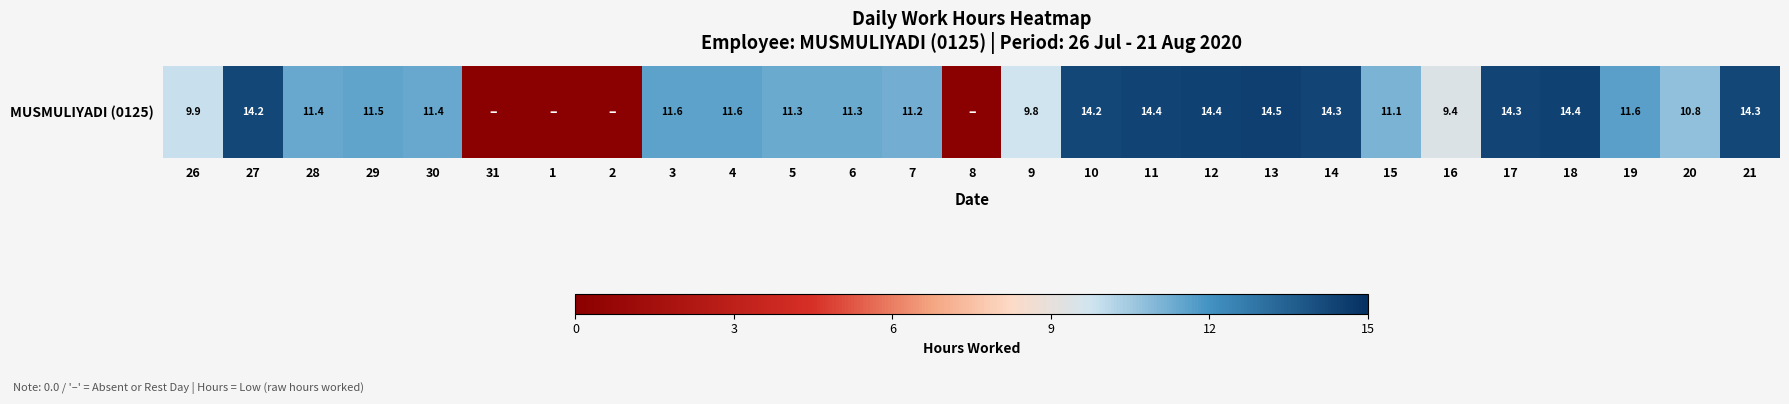

What is the sum of all values?

283.0